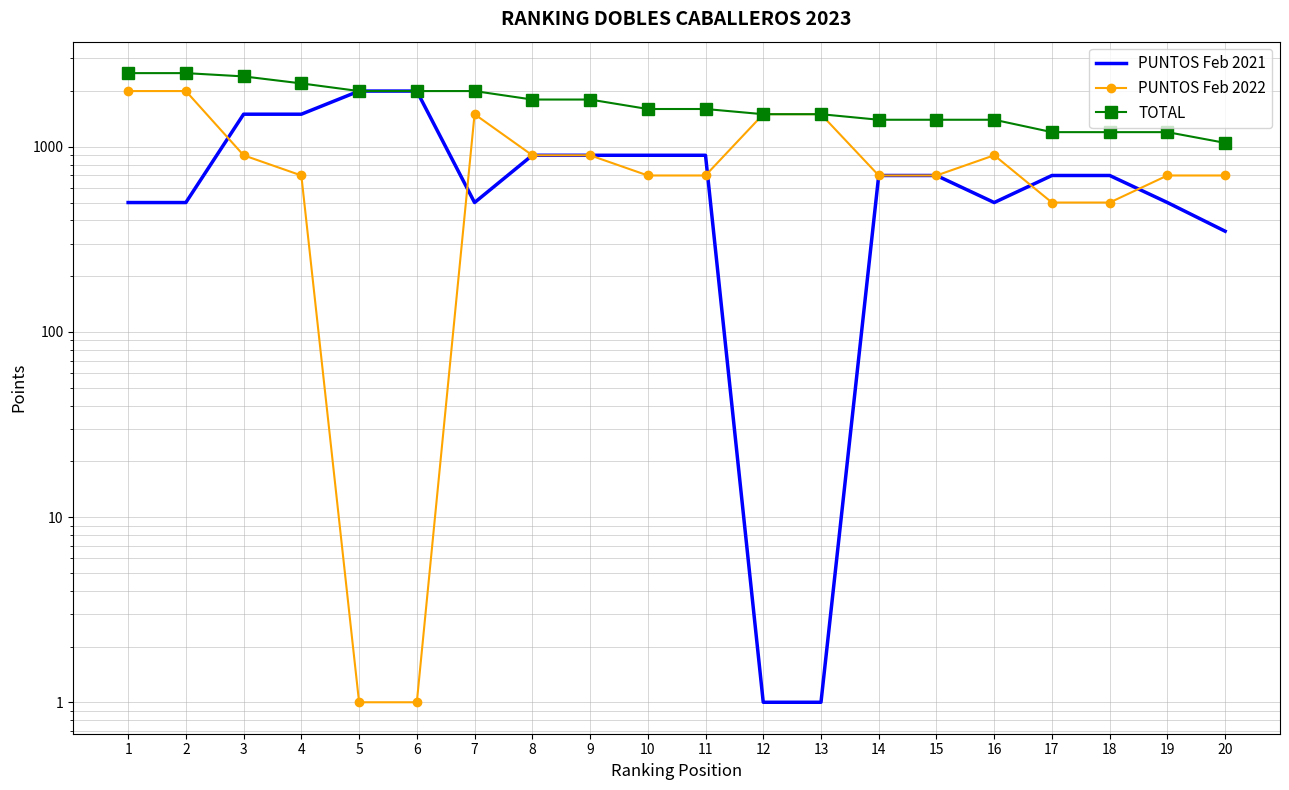

Rank the series by their maximum value, from highest to lowest.

TOTAL, PUNTOS Feb 2021, PUNTOS Feb 2022